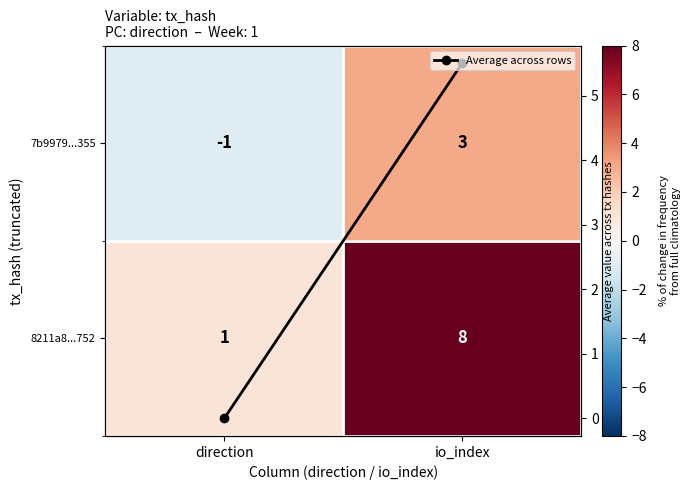

How many categories are shown in the chart?

2